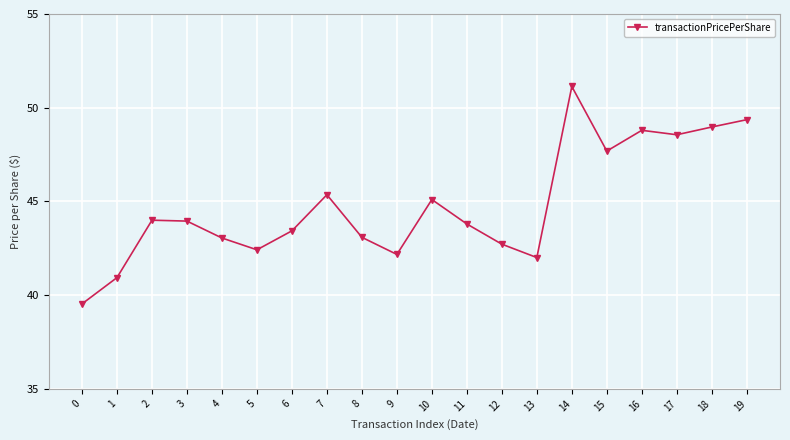

What is the change in value from 8 to 18?

+5.9